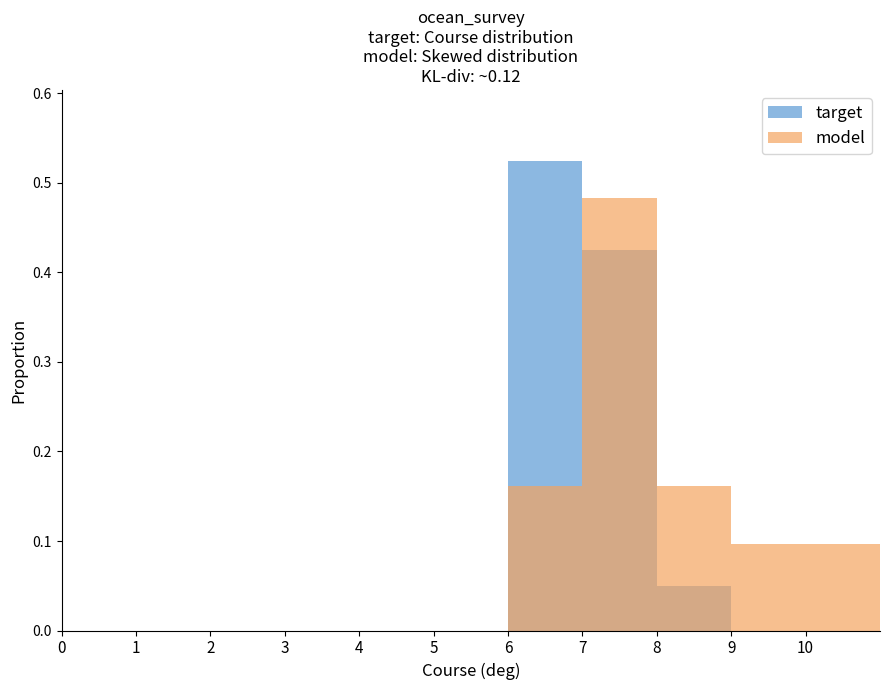

Between 4 and 7, which is larger?

7